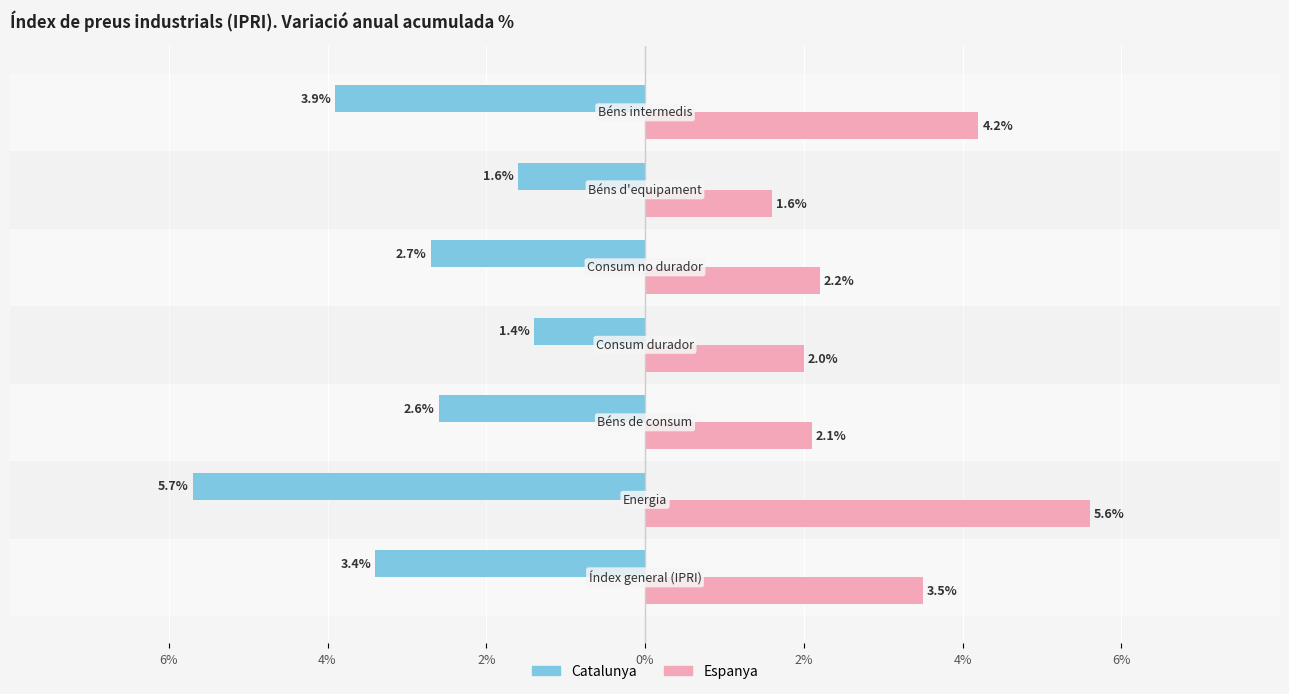

What are all the series names shown in the legend?

Catalunya, Espanya